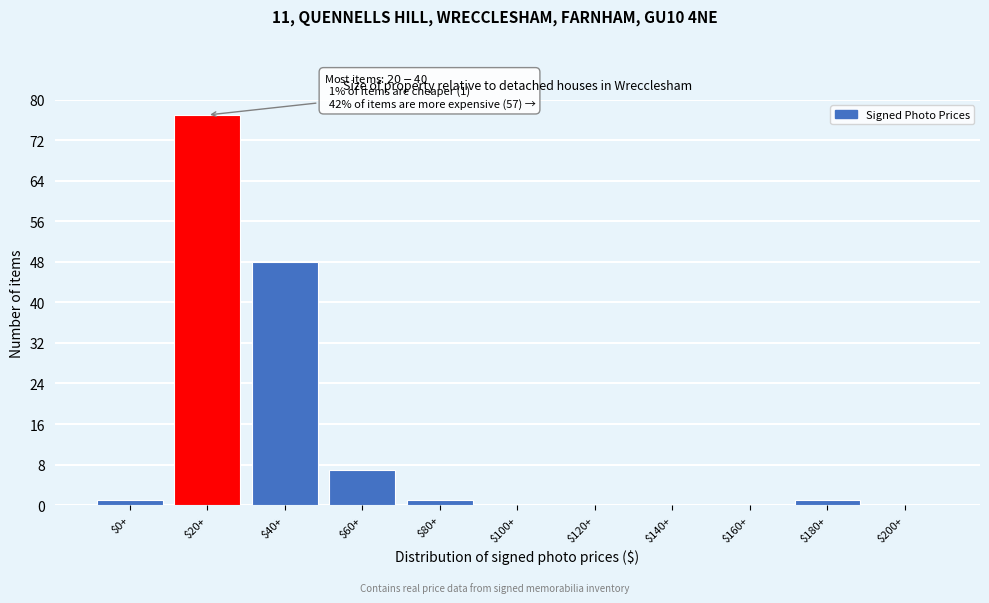

What is the sum of all values?

135